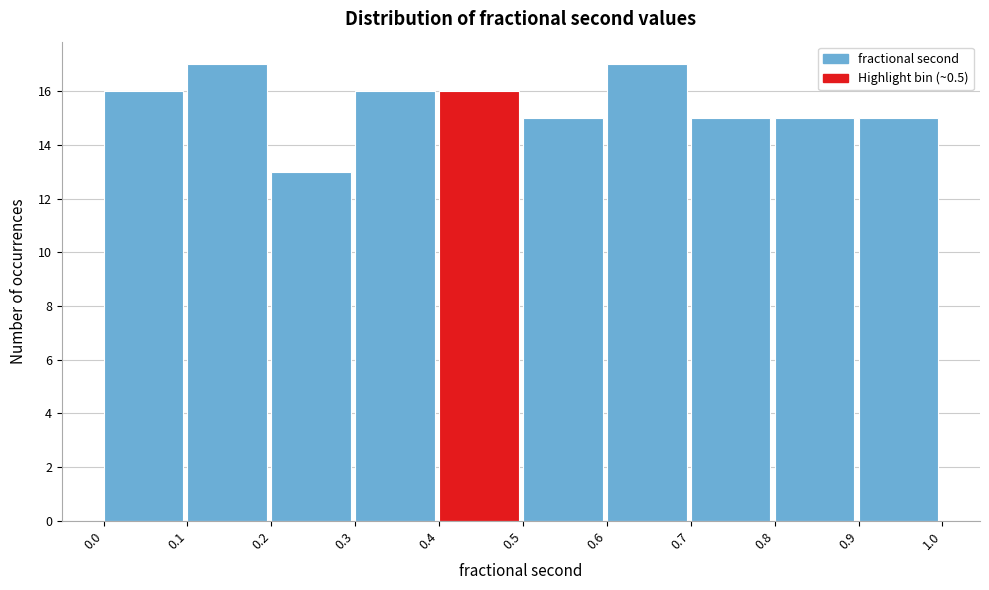

Reading left to right, list every bar in this chart as the range it spans on the x-axis followed by its height. The values are not printed on the chart, so give them approximately, as read against the axis.

0.0 to 0.1: 16
0.1 to 0.2: 17
0.2 to 0.3: 13
0.3 to 0.4: 16
0.4 to 0.5: 16
0.5 to 0.6: 15
0.6 to 0.7: 17
0.7 to 0.8: 15
0.8 to 0.9: 15
0.9 to 1.0: 15